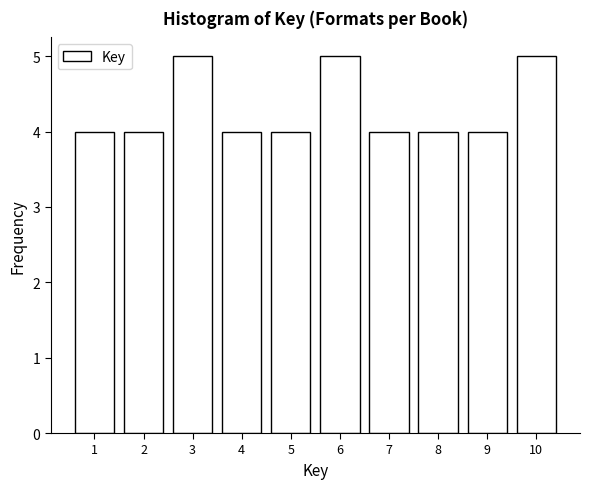

Reading left to right, list all the values displayed in this chart.

4	4	5	4	4	5	4	4	4	5